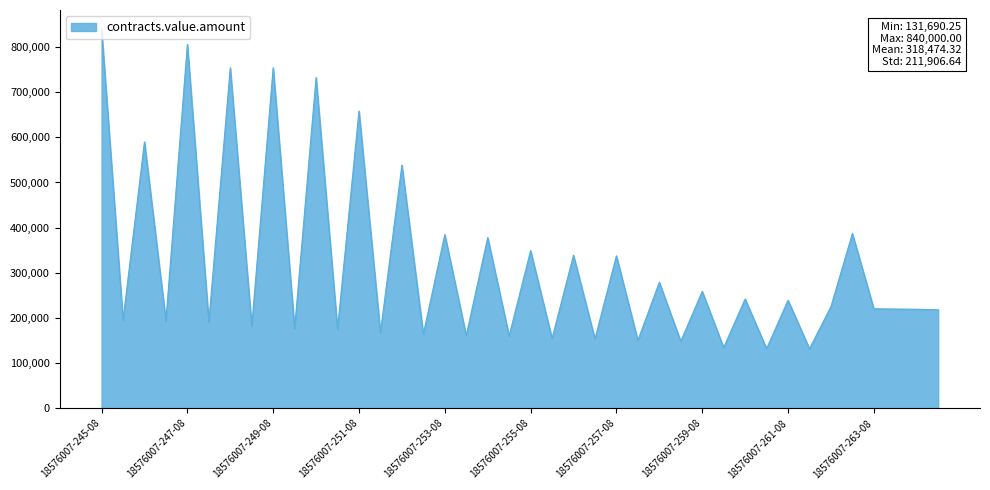

What is the greatest value displayed?

840000.0